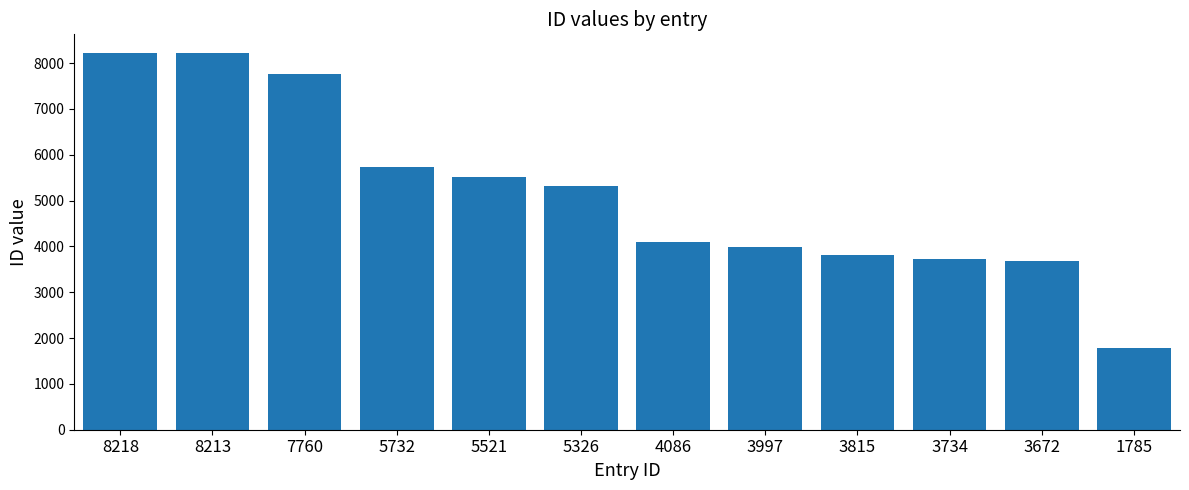

At which label is the value closest to 5001?

5326